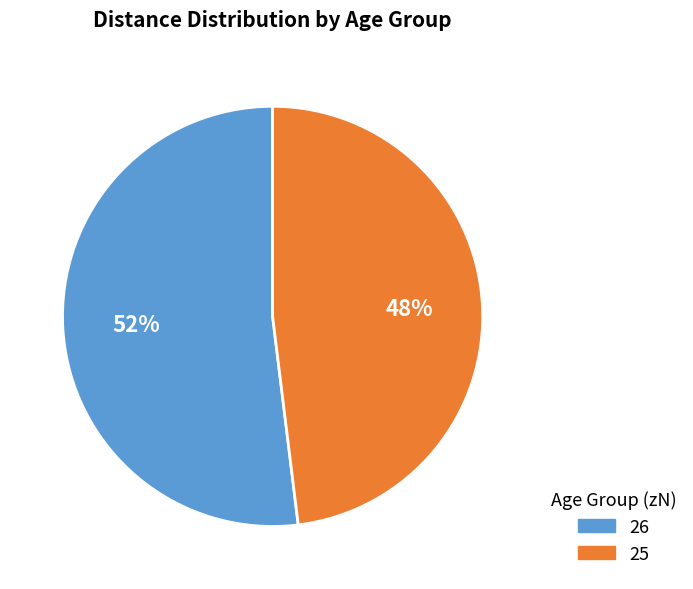

Which slice is the largest?

26